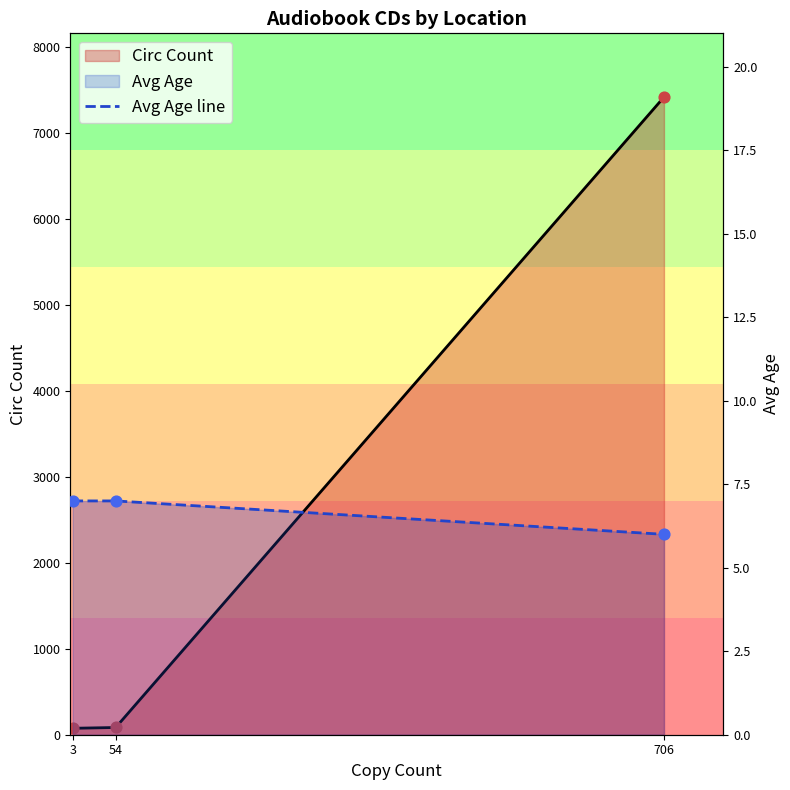

Approximately how many times larger is the value at 54 compared to 3?

1.0